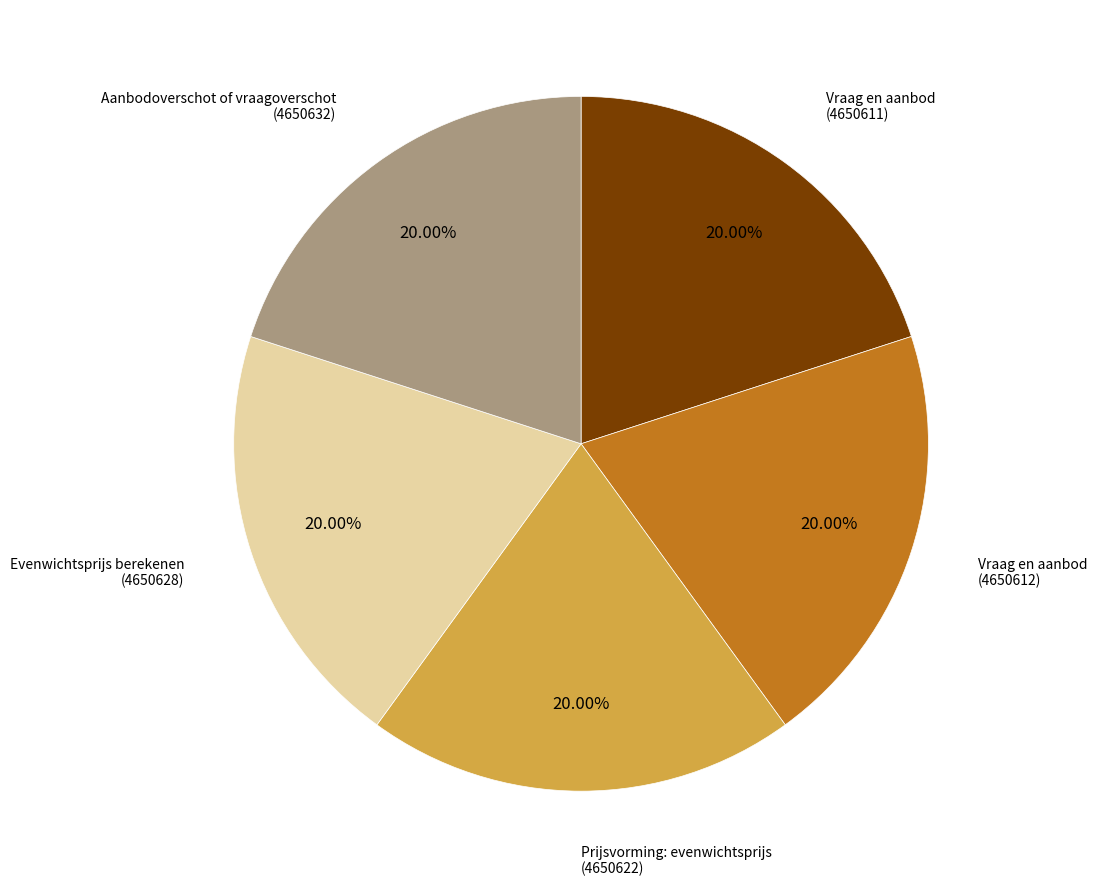

Approximately how many times larger is the value at Vraag en aanbod (4650611) compared to Prijsvorming: evenwichtsprijs (4650622)?

1.0